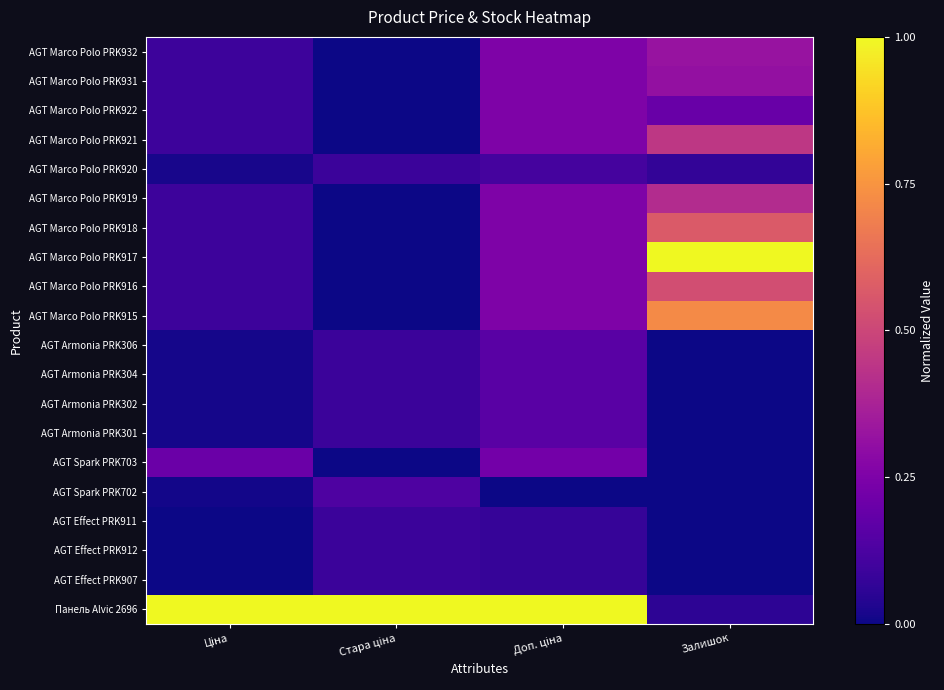

Reading left to right, list all the values displayed in this chart.

AGT Marco Polo PRK932: Ціна=0.1	Стара ціна=0.0	Доп. ціна=0.3	Залишок=0.3
AGT Marco Polo PRK931: Ціна=0.1	Стара ціна=0.0	Доп. ціна=0.3	Залишок=0.3
AGT Marco Polo PRK922: Ціна=0.1	Стара ціна=0.0	Доп. ціна=0.3	Залишок=0.2
AGT Marco Polo PRK921: Ціна=0.1	Стара ціна=0.0	Доп. ціна=0.3	Залишок=0.4
AGT Marco Polo PRK920: Ціна=0.0	Стара ціна=0.1	Доп. ціна=0.1	Залишок=0.1
AGT Marco Polo PRK919: Ціна=0.1	Стара ціна=0.0	Доп. ціна=0.3	Залишок=0.4
AGT Marco Polo PRK918: Ціна=0.1	Стара ціна=0.0	Доп. ціна=0.3	Залишок=0.6
AGT Marco Polo PRK917: Ціна=0.1	Стара ціна=0.0	Доп. ціна=0.3	Залишок=1.0
AGT Marco Polo PRK916: Ціна=0.1	Стара ціна=0.0	Доп. ціна=0.3	Залишок=0.5
AGT Marco Polo PRK915: Ціна=0.1	Стара ціна=0.0	Доп. ціна=0.3	Залишок=0.7
AGT Armonia PRK306: Ціна=0.0	Стара ціна=0.1	Доп. ціна=0.2	Залишок=0.0
AGT Armonia PRK304: Ціна=0.0	Стара ціна=0.1	Доп. ціна=0.2	Залишок=0.0
AGT Armonia PRK302: Ціна=0.0	Стара ціна=0.1	Доп. ціна=0.2	Залишок=0.0
AGT Armonia PRK301: Ціна=0.0	Стара ціна=0.1	Доп. ціна=0.2	Залишок=0.0
AGT Spark PRK703: Ціна=0.2	Стара ціна=0.0	Доп. ціна=0.2	Залишок=0.0
AGT Spark PRK702: Ціна=0.0	Стара ціна=0.1	Доп. ціна=0.0	Залишок=0.0
AGT Effect PRK911: Ціна=0.0	Стара ціна=0.1	Доп. ціна=0.1	Залишок=0.0
AGT Effect PRK912: Ціна=0.0	Стара ціна=0.1	Доп. ціна=0.1	Залишок=0.0
AGT Effect PRK907: Ціна=0.0	Стара ціна=0.1	Доп. ціна=0.1	Залишок=0.0
Панель Alvic 2696: Ціна=1.0	Стара ціна=1.0	Доп. ціна=1.0	Залишок=0.1